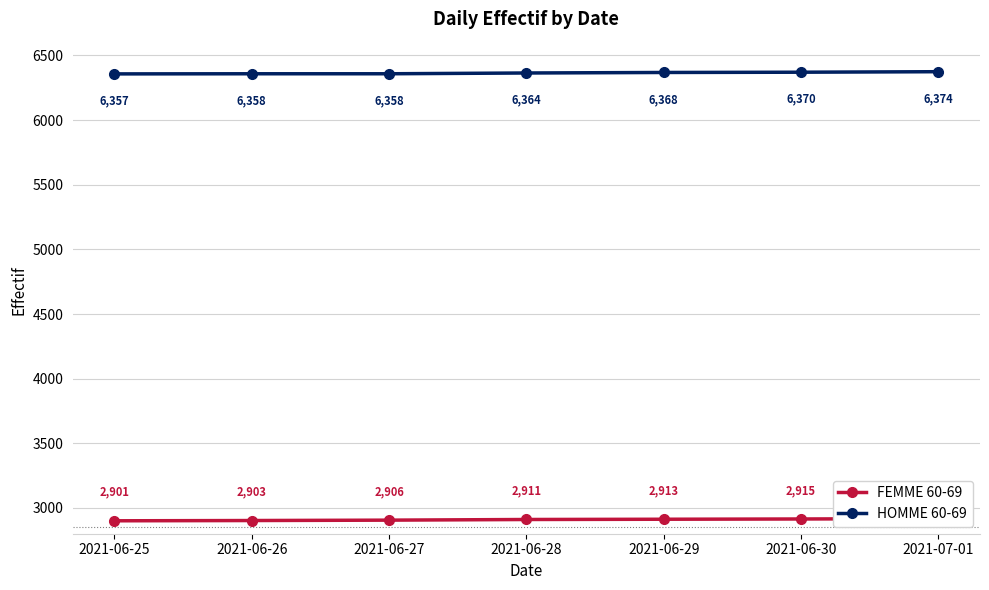

Does the chart display data point markers on the line(s)?

Yes